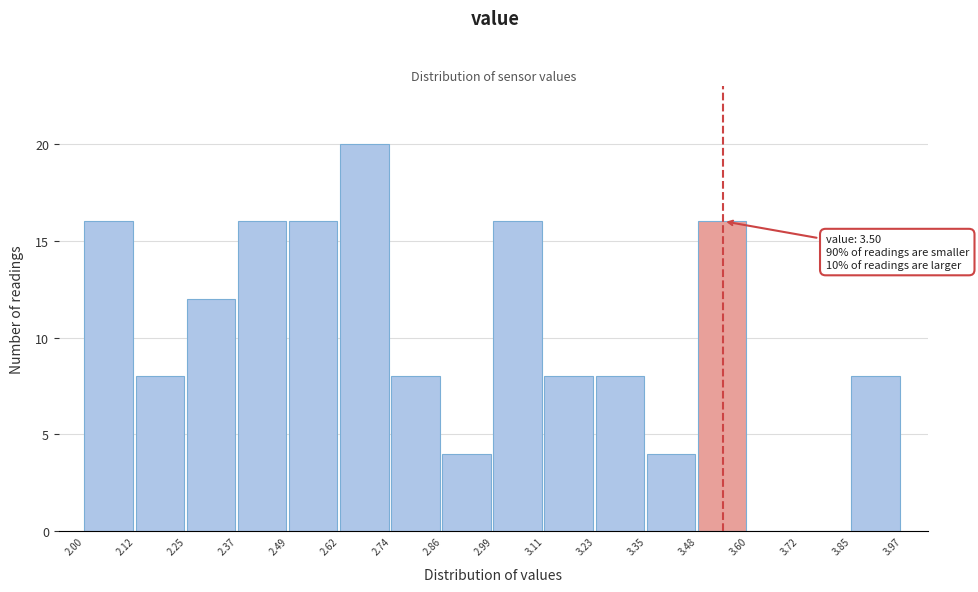

Which range on the x-axis has the tallest bar?

2.62 to 2.74